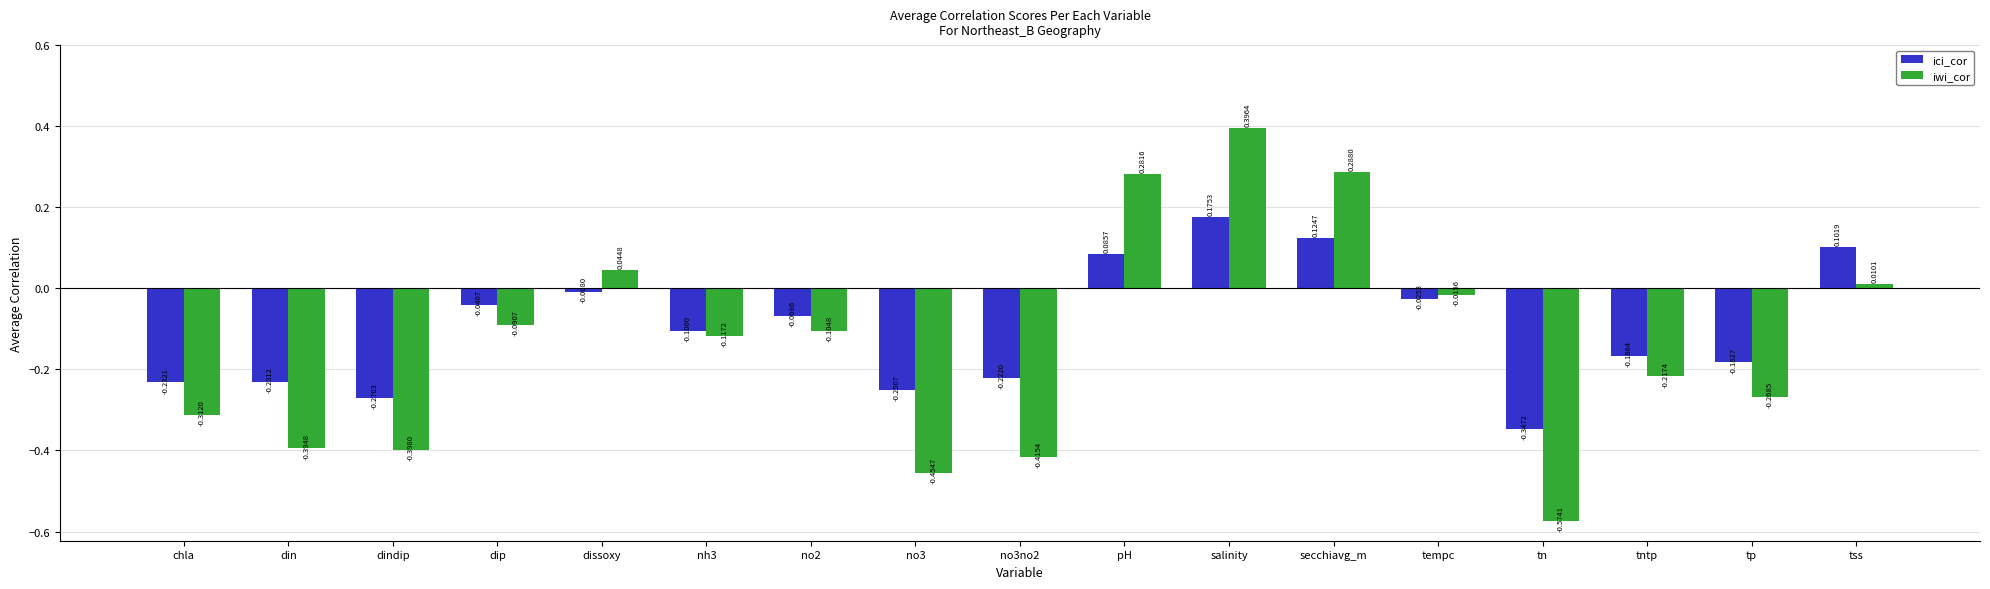

Which series changed the most between dip and secchiavg_m?

iwi_cor